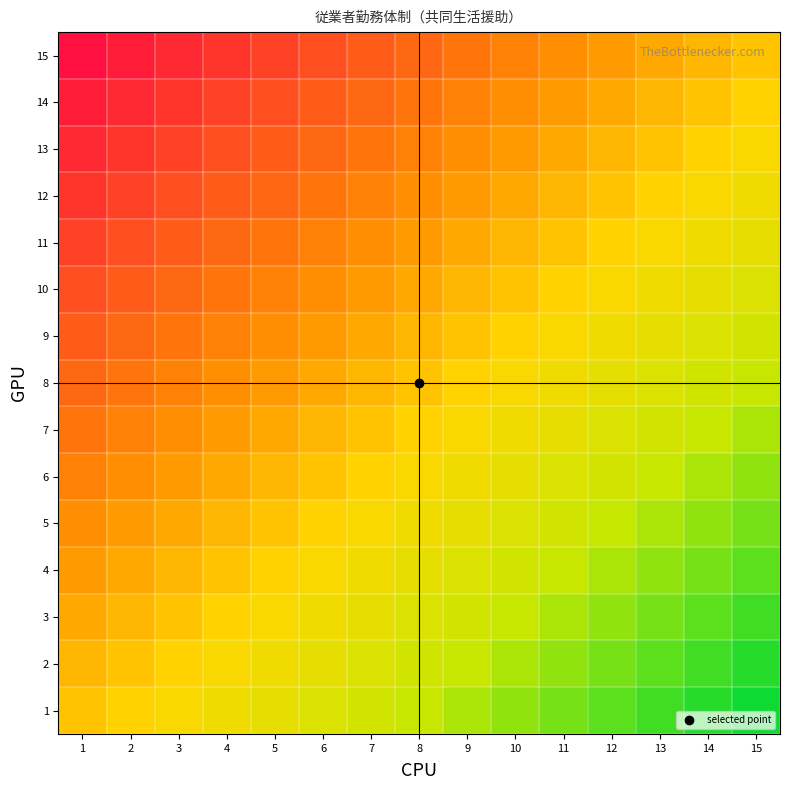

Reading left to right, list all the values displayed in this chart.

15: 1=0.9	2=0.9	3=0.8	4=0.7	5=0.7	6=0.6	7=0.5	8=0.5	9=0.4	10=0.3	11=0.3	12=0.2	13=0.1	14=0.1	15=0.0
14: 1=0.9	2=0.8	3=0.7	4=0.7	5=0.6	6=0.5	7=0.5	8=0.4	9=0.3	10=0.3	11=0.2	12=0.1	13=0.1	14=0.0	15=-0.1
13: 1=0.8	2=0.7	3=0.7	4=0.6	5=0.5	6=0.5	7=0.4	8=0.3	9=0.3	10=0.2	11=0.1	12=0.1	13=0.0	14=-0.1	15=-0.1
12: 1=0.7	2=0.7	3=0.6	4=0.5	5=0.5	6=0.4	7=0.3	8=0.3	9=0.2	10=0.1	11=0.1	12=0.0	13=-0.1	14=-0.1	15=-0.2
11: 1=0.7	2=0.6	3=0.5	4=0.5	5=0.4	6=0.3	7=0.3	8=0.2	9=0.1	10=0.1	11=0.0	12=-0.1	13=-0.1	14=-0.2	15=-0.3
10: 1=0.6	2=0.5	3=0.5	4=0.4	5=0.3	6=0.3	7=0.2	8=0.1	9=0.1	10=0.0	11=-0.1	12=-0.1	13=-0.2	14=-0.3	15=-0.3
9: 1=0.5	2=0.5	3=0.4	4=0.3	5=0.3	6=0.2	7=0.1	8=0.1	9=0.0	10=-0.1	11=-0.1	12=-0.2	13=-0.3	14=-0.3	15=-0.4
8: 1=0.5	2=0.4	3=0.3	4=0.3	5=0.2	6=0.1	7=0.1	8=0.0	9=-0.1	10=-0.1	11=-0.2	12=-0.3	13=-0.3	14=-0.4	15=-0.5
7: 1=0.4	2=0.3	3=0.3	4=0.2	5=0.1	6=0.1	7=0.0	8=-0.1	9=-0.1	10=-0.2	11=-0.3	12=-0.3	13=-0.4	14=-0.5	15=-0.5
6: 1=0.3	2=0.3	3=0.2	4=0.1	5=0.1	6=0.0	7=-0.1	8=-0.1	9=-0.2	10=-0.3	11=-0.3	12=-0.4	13=-0.5	14=-0.5	15=-0.6
5: 1=0.3	2=0.2	3=0.1	4=0.1	5=0.0	6=-0.1	7=-0.1	8=-0.2	9=-0.3	10=-0.3	11=-0.4	12=-0.5	13=-0.5	14=-0.6	15=-0.7
4: 1=0.2	2=0.1	3=0.1	4=0.0	5=-0.1	6=-0.1	7=-0.2	8=-0.3	9=-0.3	10=-0.4	11=-0.5	12=-0.5	13=-0.6	14=-0.7	15=-0.7
3: 1=0.1	2=0.1	3=0.0	4=-0.1	5=-0.1	6=-0.2	7=-0.3	8=-0.3	9=-0.4	10=-0.5	11=-0.5	12=-0.6	13=-0.7	14=-0.7	15=-0.8
2: 1=0.1	2=0.0	3=-0.1	4=-0.1	5=-0.2	6=-0.3	7=-0.3	8=-0.4	9=-0.5	10=-0.5	11=-0.6	12=-0.7	13=-0.7	14=-0.8	15=-0.9
1: 1=0.0	2=-0.1	3=-0.1	4=-0.2	5=-0.3	6=-0.3	7=-0.4	8=-0.5	9=-0.5	10=-0.6	11=-0.7	12=-0.7	13=-0.8	14=-0.9	15=-0.9